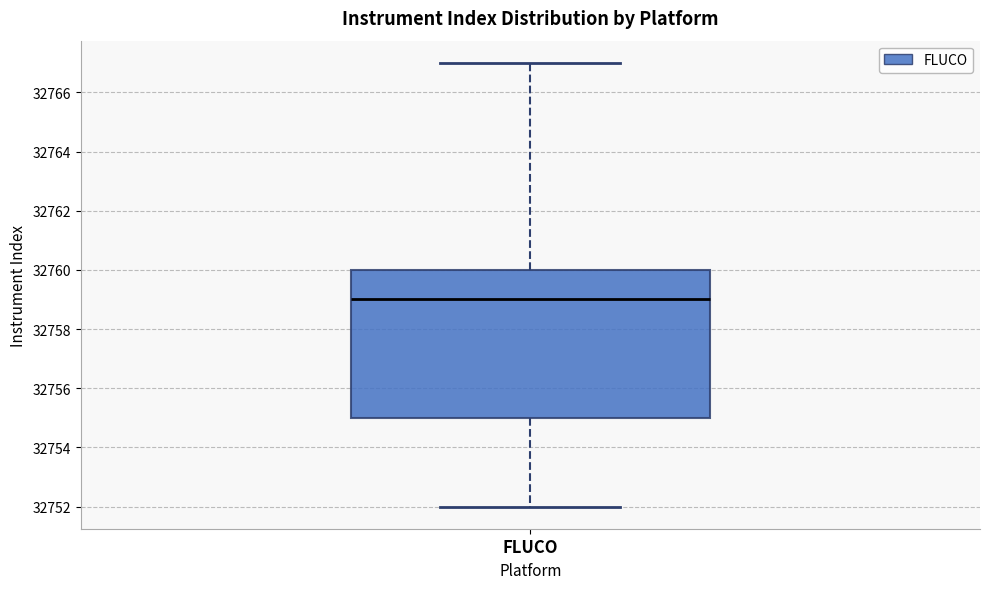

Transcribe this box plot: give where the median line is, the range the box spans, and where the two whiskers end, as read against the y-axis. The values are not printed on the chart, so give them approximately, as read against the axis.

median 32759, box 32755 to 32760, whiskers 32752 to 32767